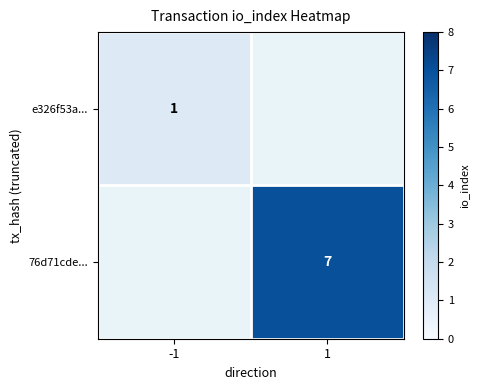

The value of e326f53a... at -1 is 0. True or false?

False